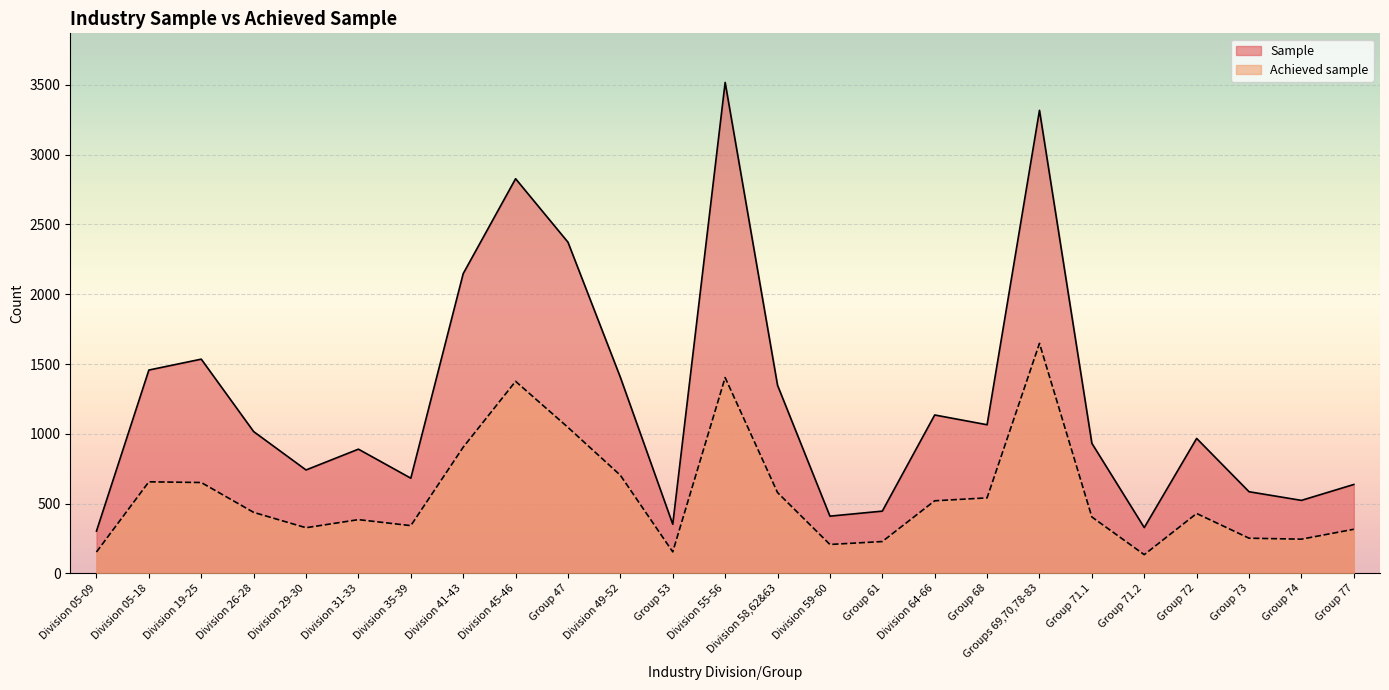

What is the spread (max minus min) of values at Division 45-46?

1452